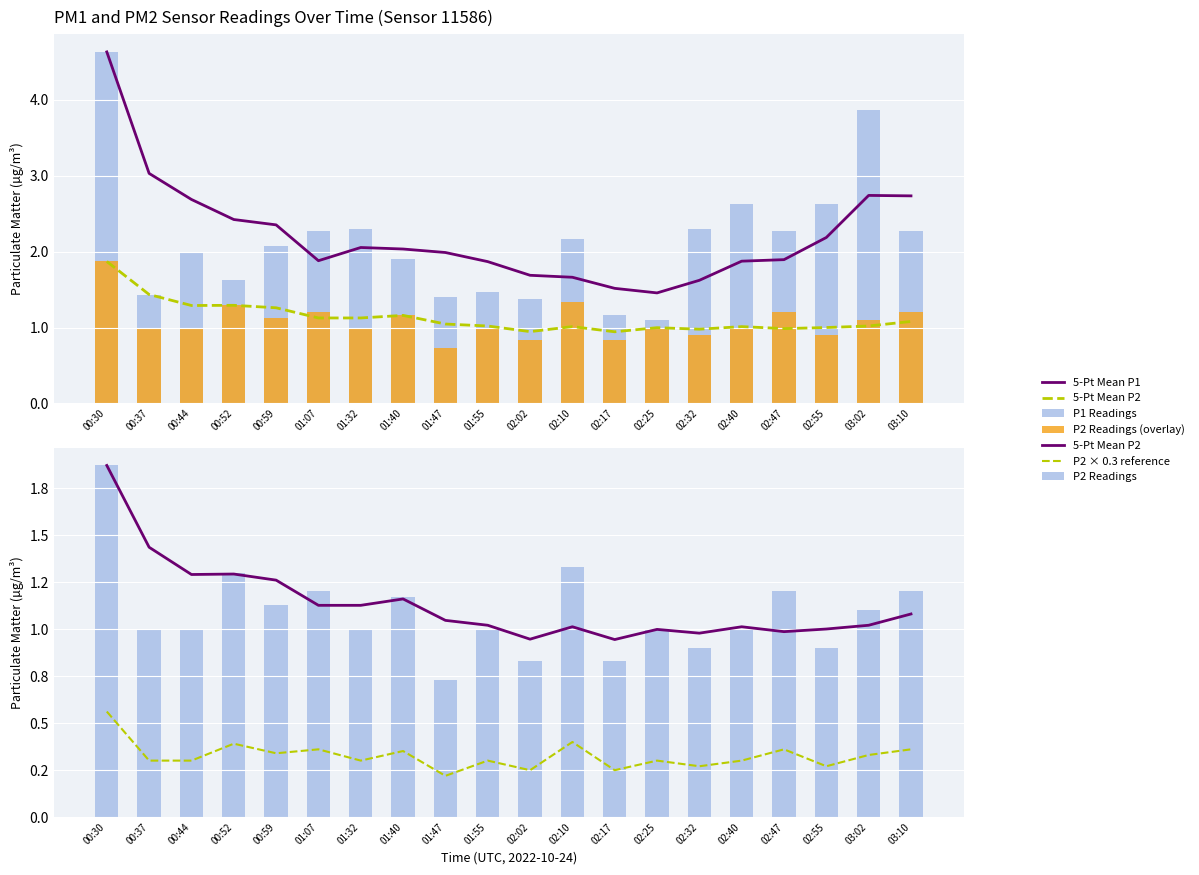

How many data points does each series have?

20